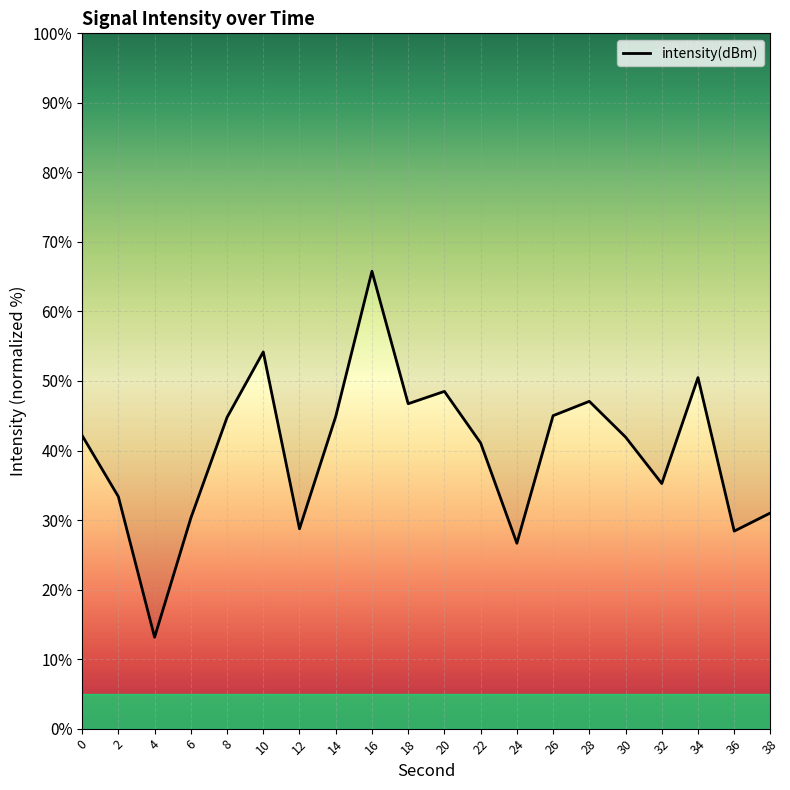

What is the smallest value displayed?

13.1